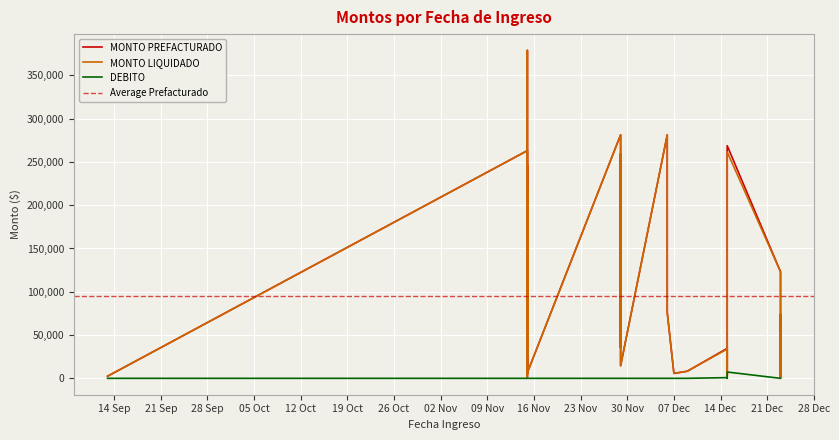

List the series in order of their peak value, highest first.

MONTO PREFACTURADO, MONTO LIQUIDADO, DEBITO